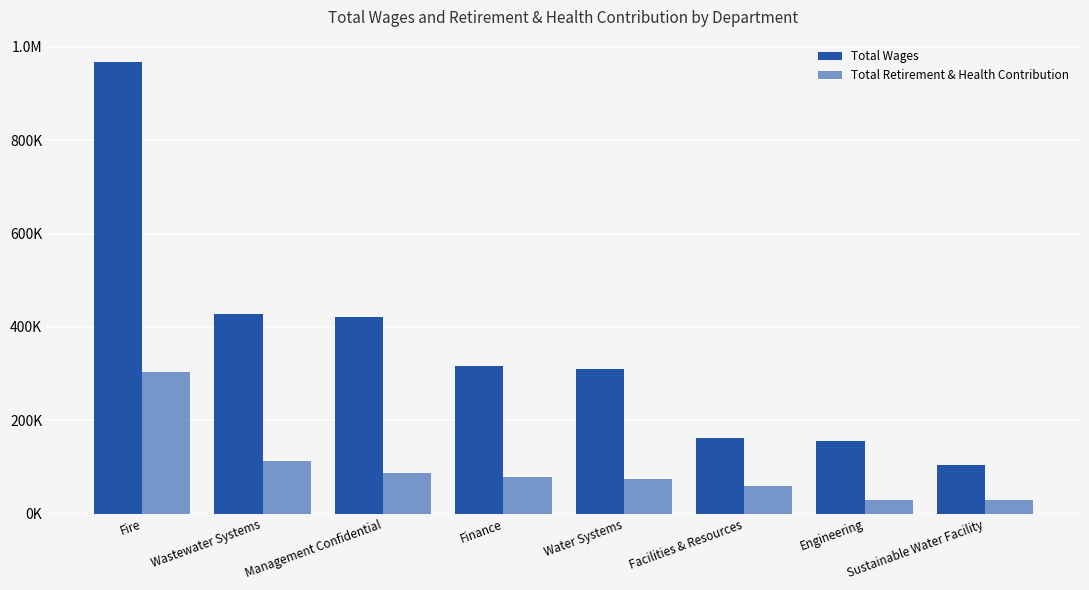

Rank the series by their average value, from highest to lowest.

Total Wages, Total Retirement & Health Contribution